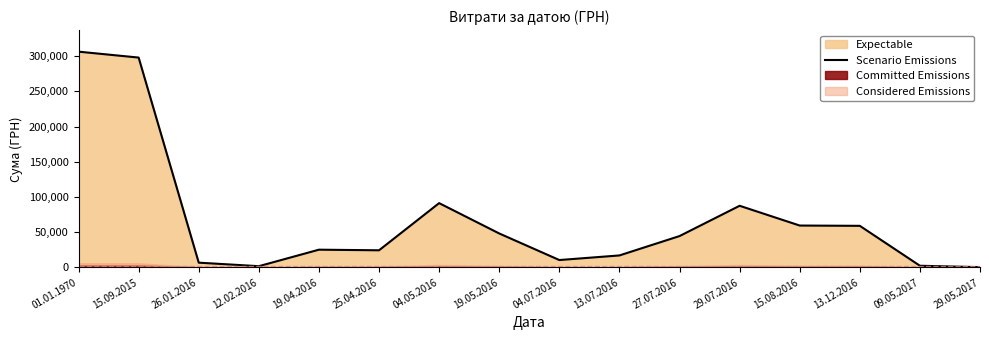

Which has a higher value, 15.08.2016 or 19.04.2016?

15.08.2016